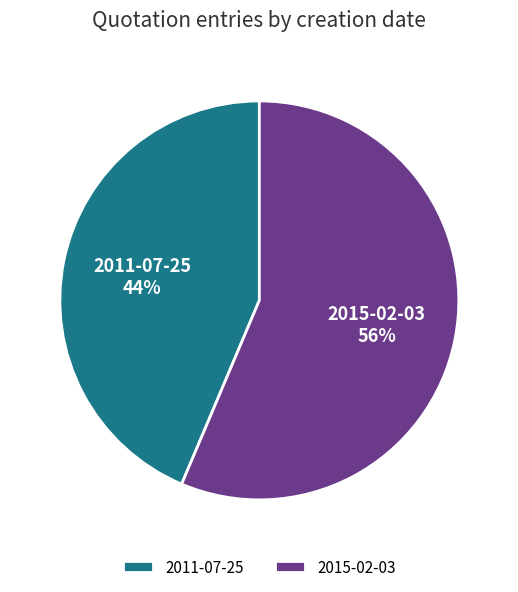

To the nearest percent, what percentage of the pie is 2015-02-03?

56%